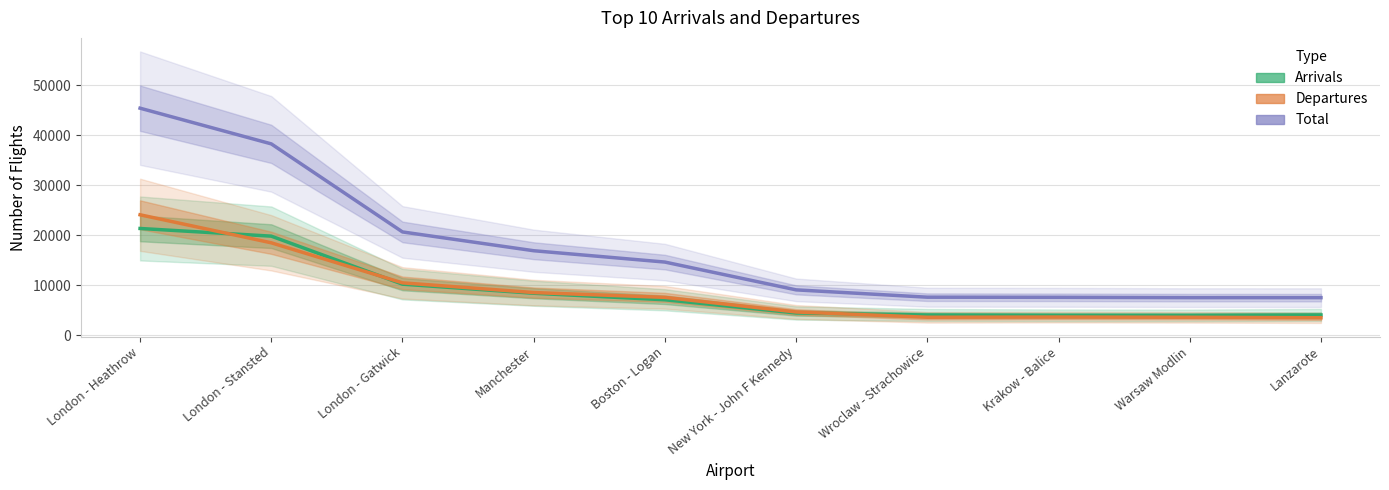

How many data points in Total are less than 14620?

5